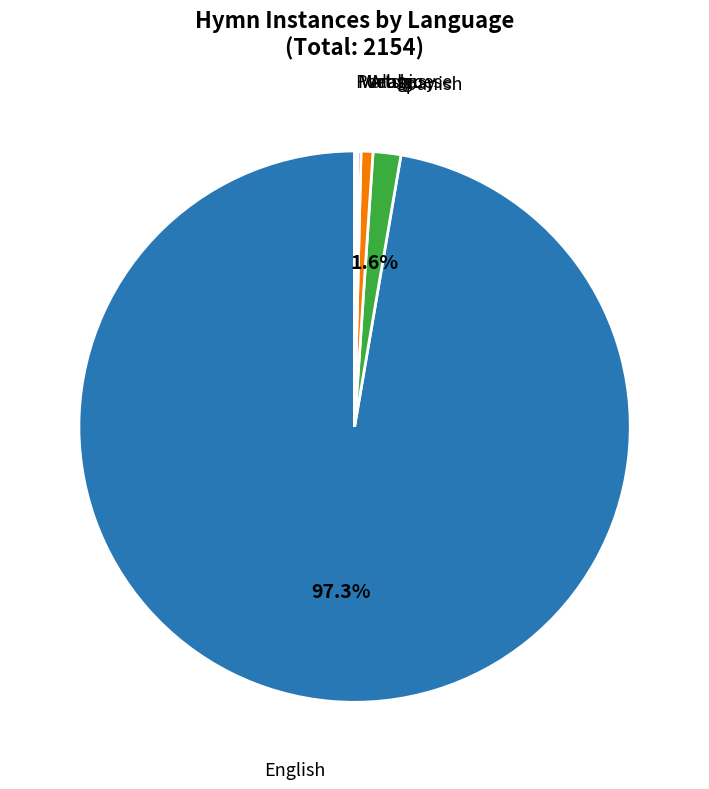

Is there a majority slice in this chart?

Yes